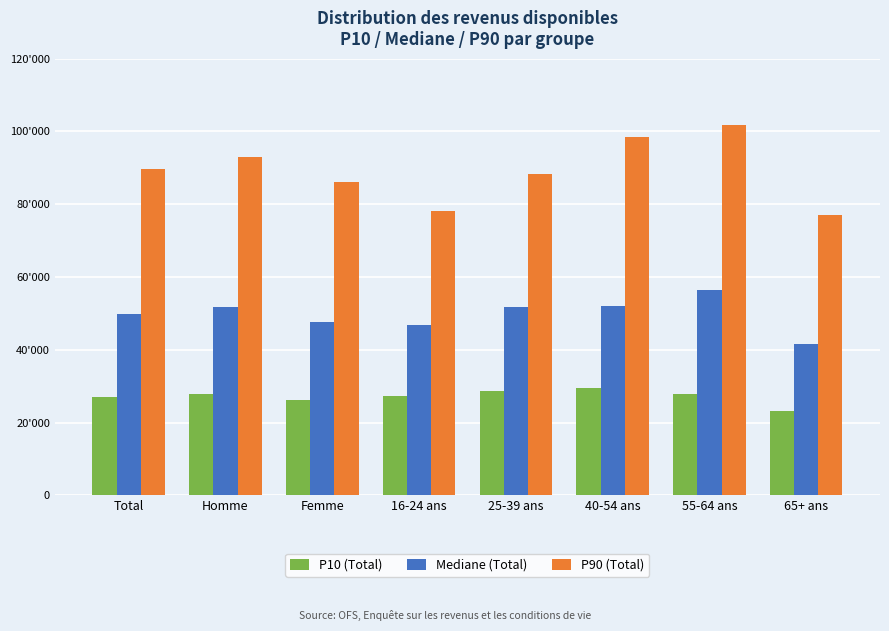

Which category has the lowest value across all series?

65+ ans